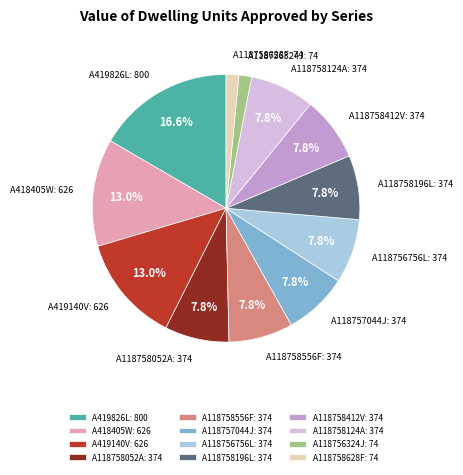

To the nearest percent, what percentage of the pie is A419826L?

17%